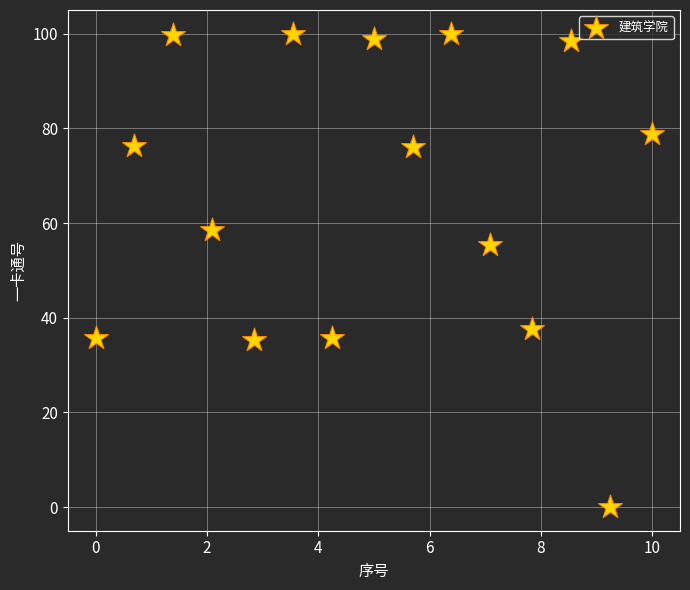

What is the range of Y values (max minus min)?

100.0